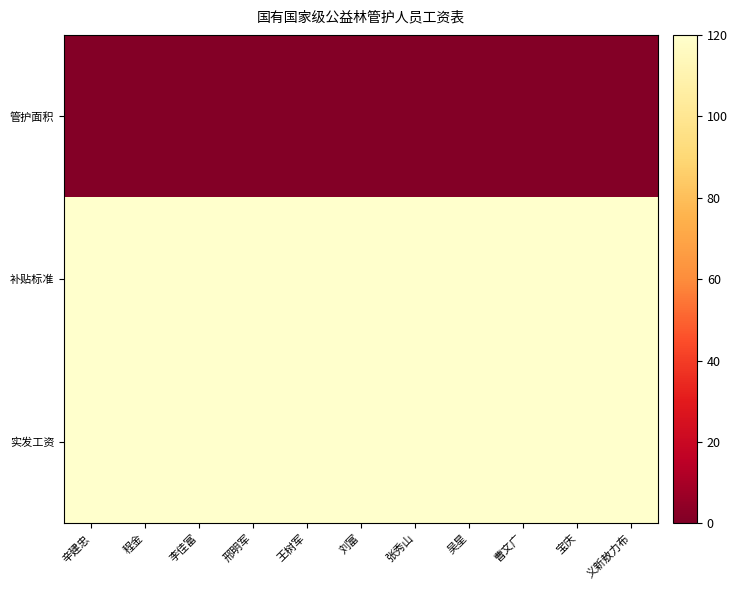

At how many categories does at least one series exceed 252?

11